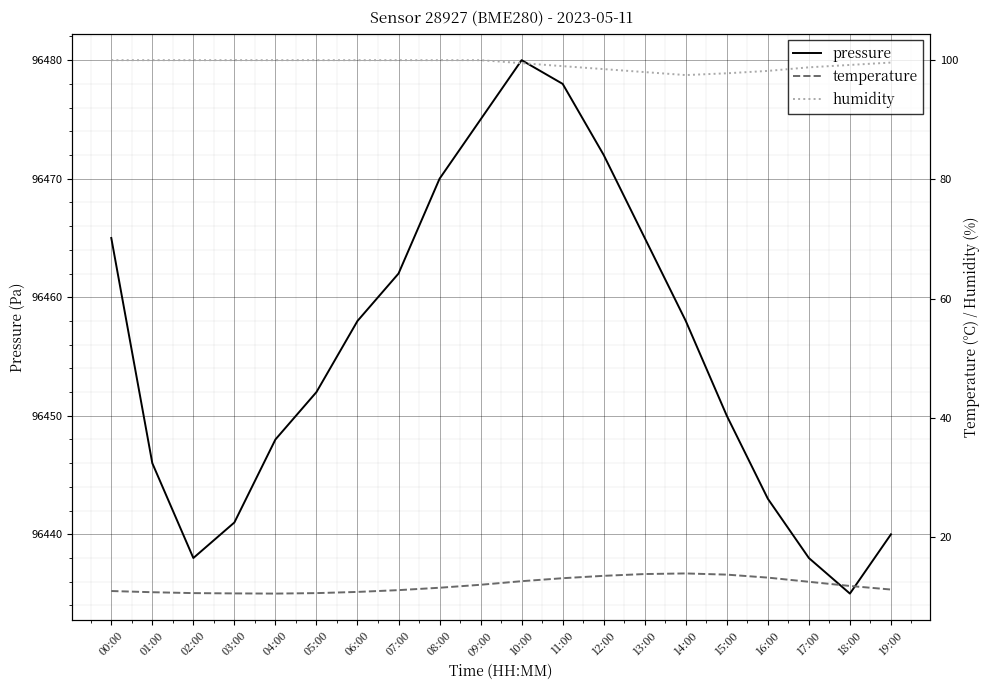

True or false: pressure has more than 1 interior local peaks.

False